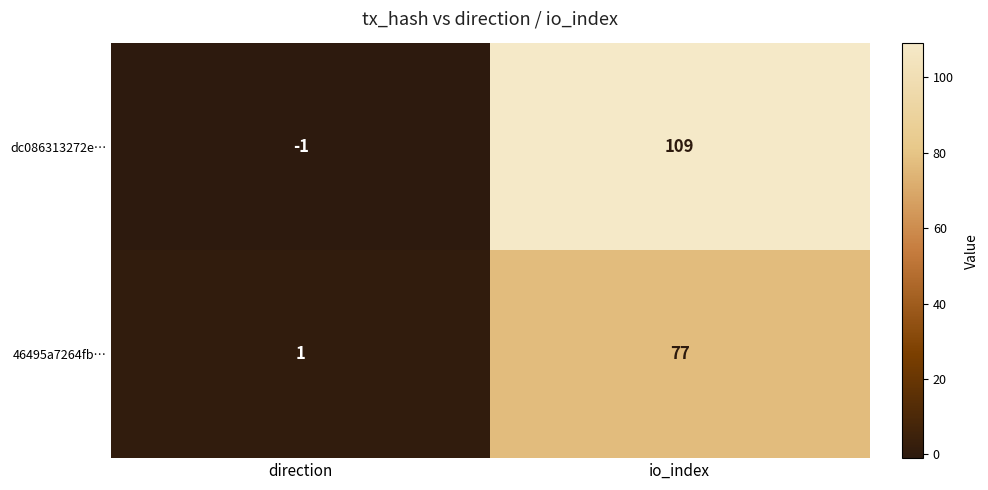

At which label does 46495a7264fb… reach its minimum?

direction